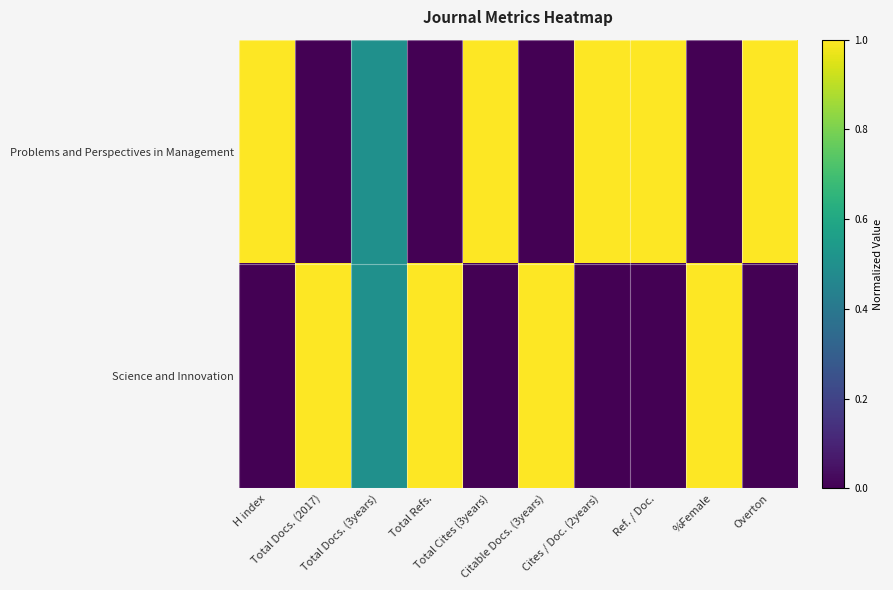

At Cites / Doc. (2years), list the series in order from largest to smallest.

Problems and Perspectives in Management, Science and Innovation